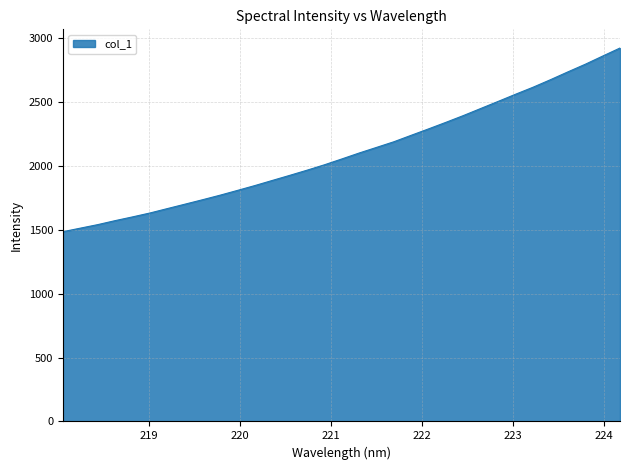

What is the minimum value shown in the chart?

1484.5